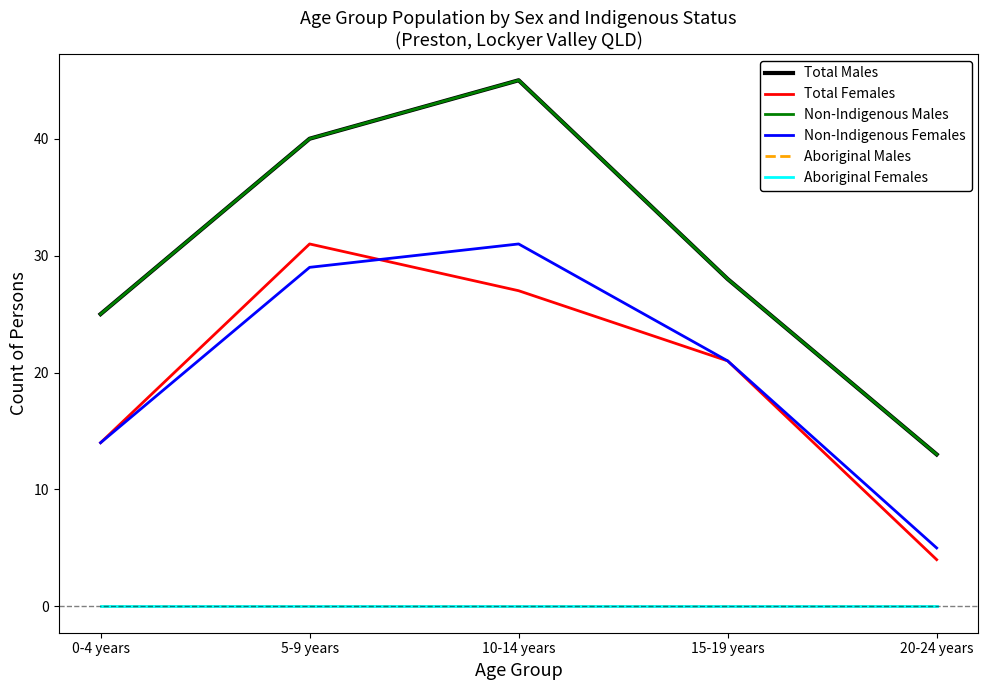

Is this an area chart (filled region under the line)?

No